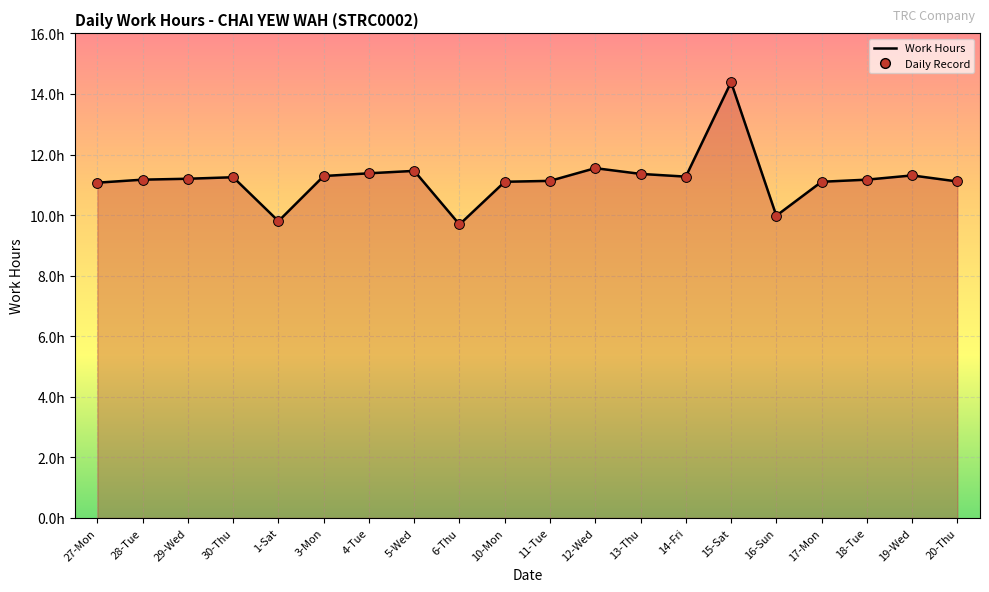

What is the change in value from 30-Thu to 11-Tue?

-0.1